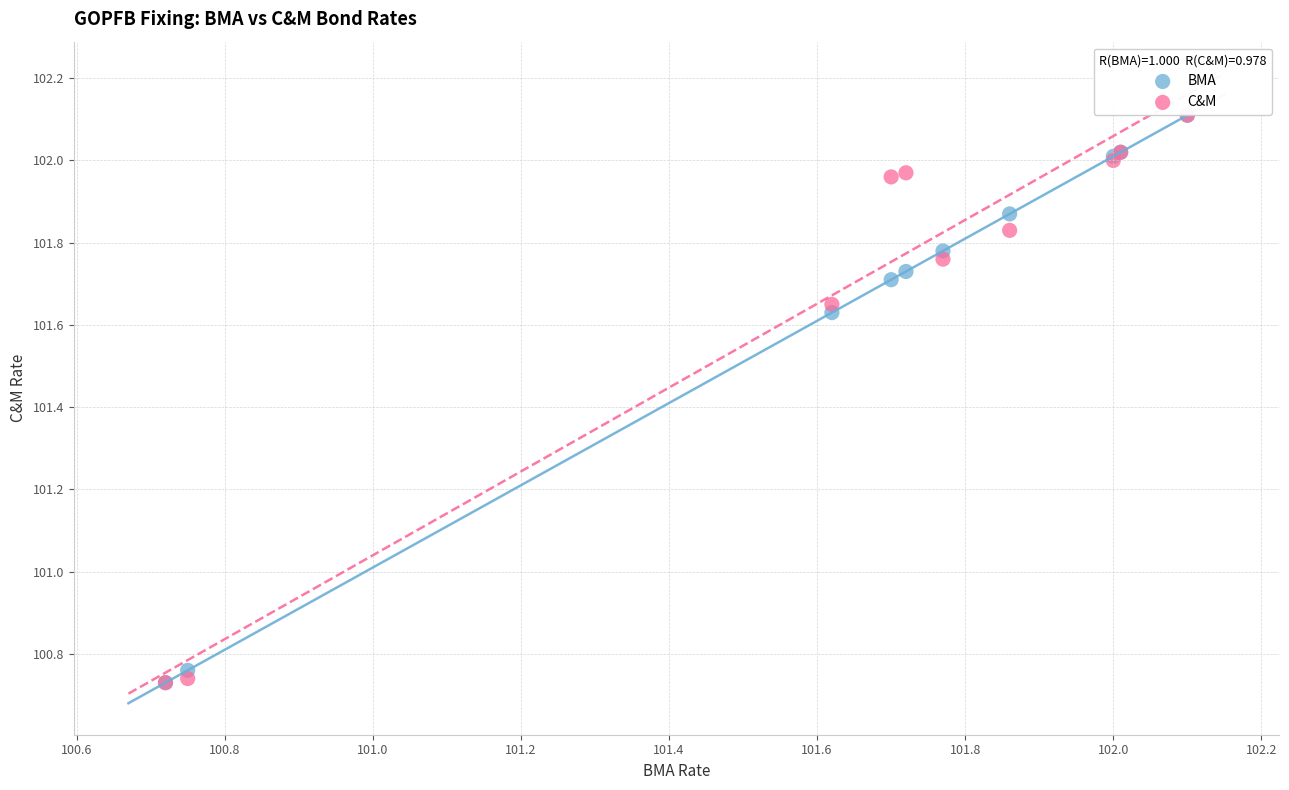

What are all the series names shown in the legend?

BMA, C&M